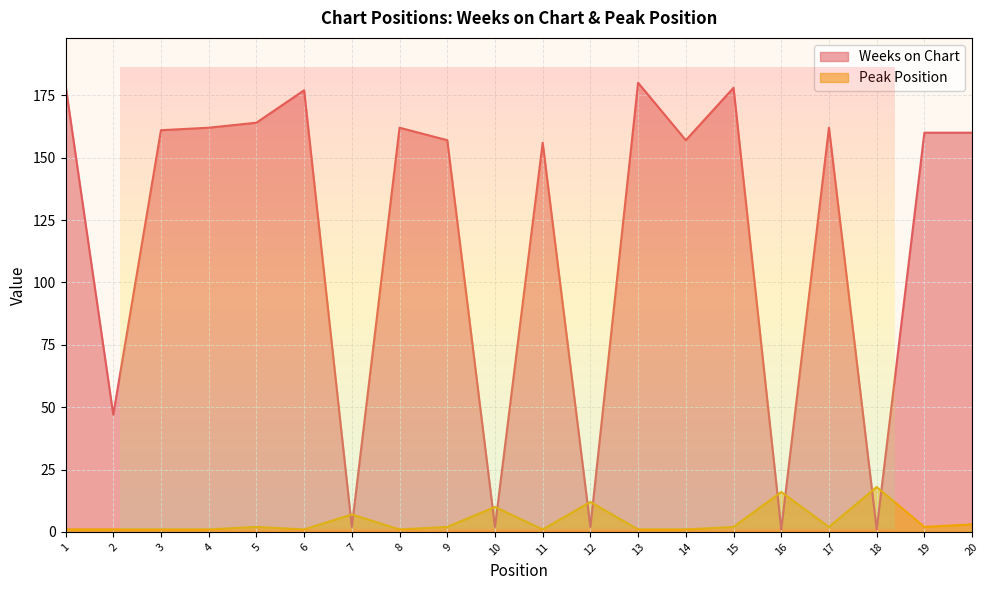

List the series in order of their peak value, highest first.

Weeks on Chart, Peak Position